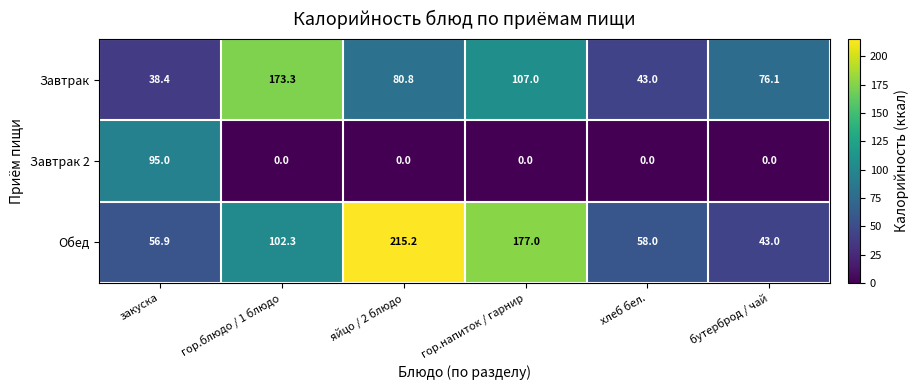

Read the Обед value at яйцо / 2 блюдо.

215.2